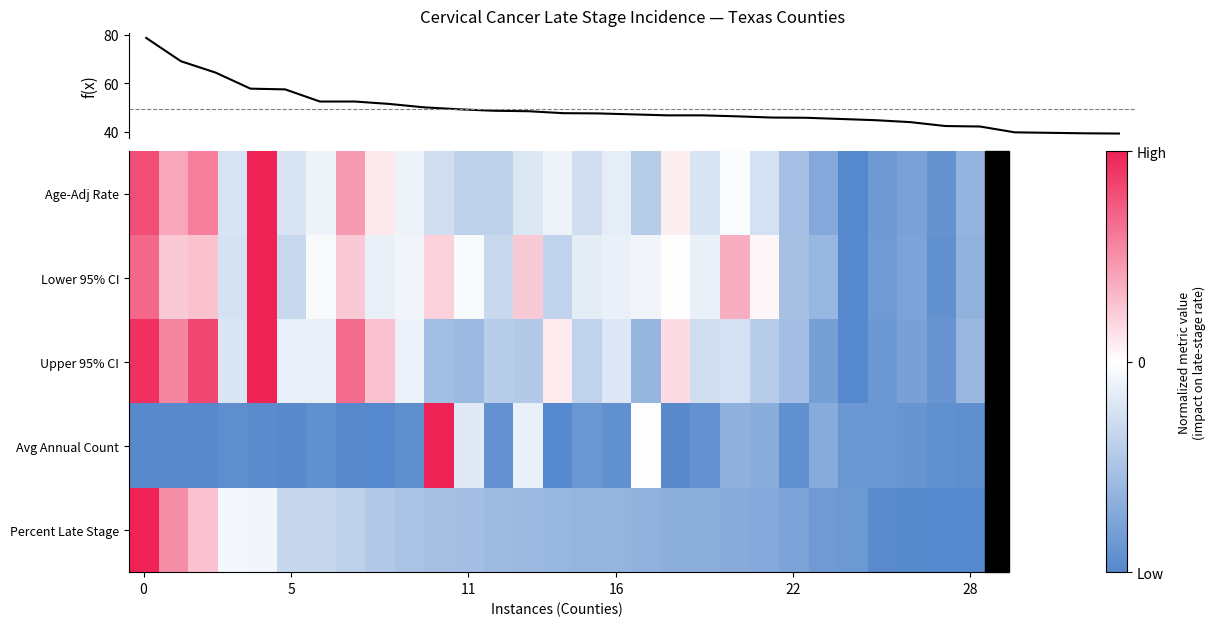

Rank the series by their maximum value, from lowest to highest.

Age-Adj Rate, Lower 95% CI, Upper 95% CI, Avg Annual Count, Percent Late Stage, f(x)